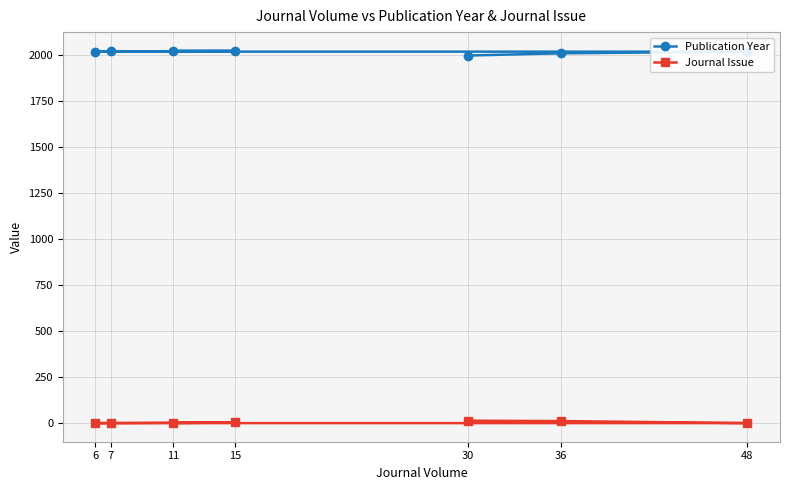

The value of Publication Year at 6 is 2016. True or false?

True